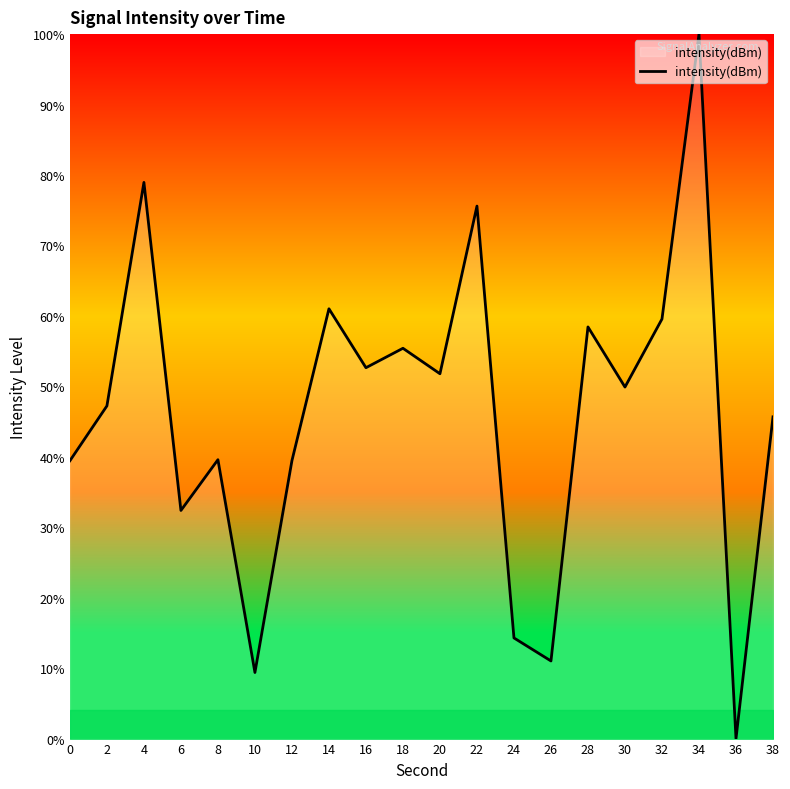

What is the average value?

46.1